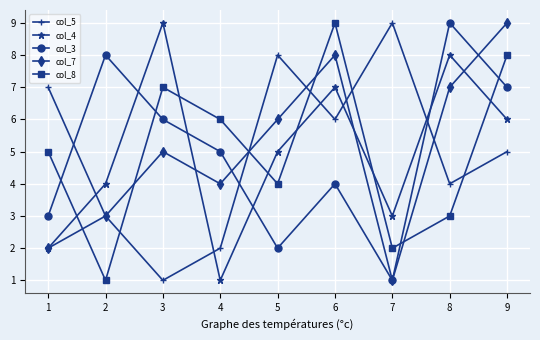

How many series are shown in this chart?

5